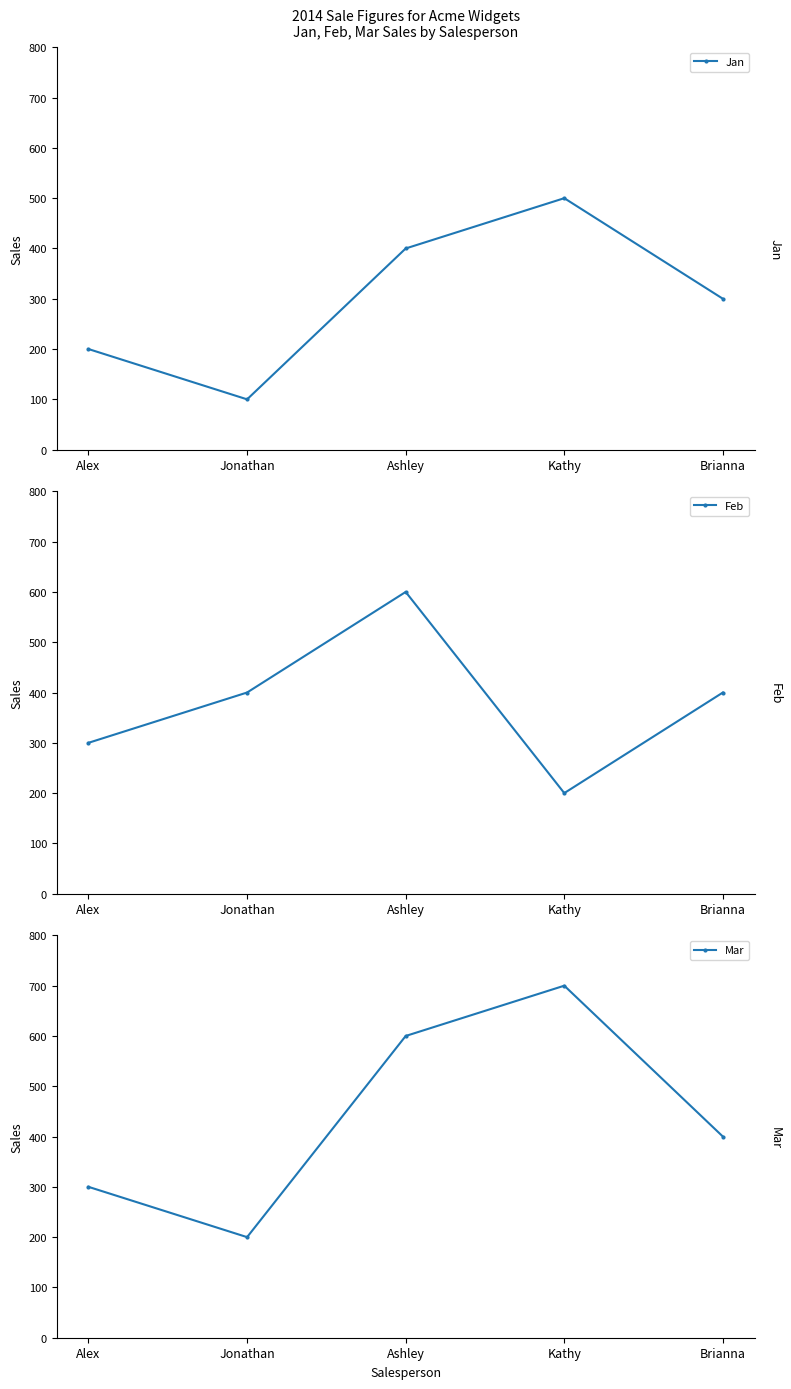

Where does the Feb series first go above 400?

Ashley